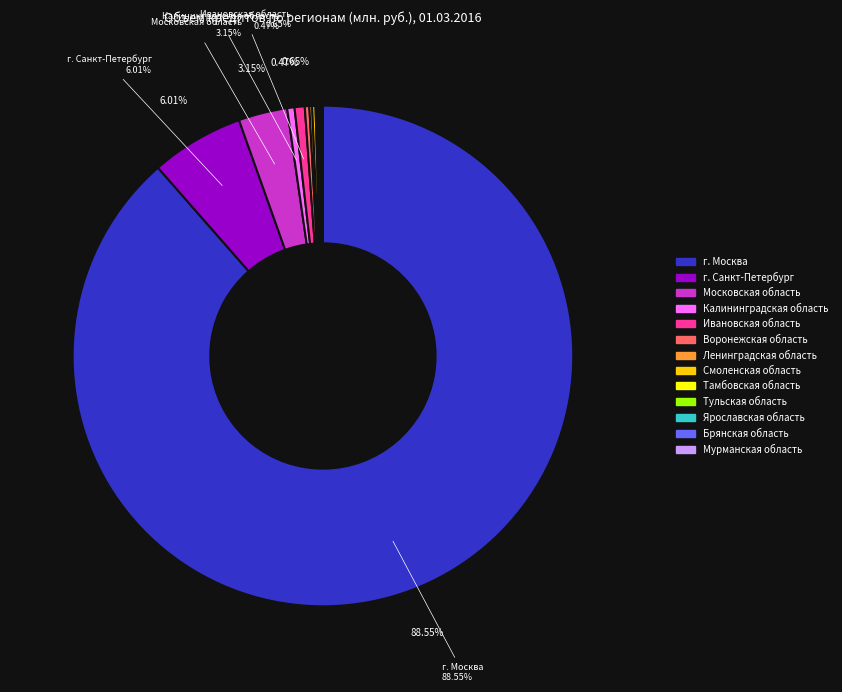

Which category has the biggest portion of the pie?

г. Москва